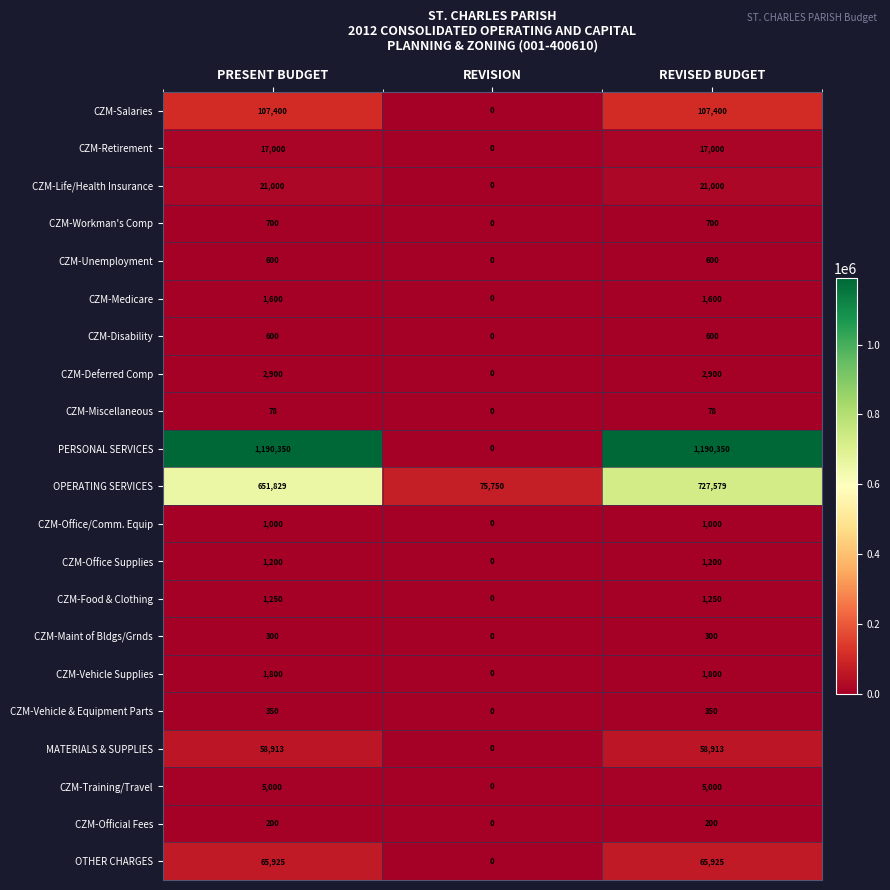

How many CZM-Official Fees values are between 0 and 200?

3